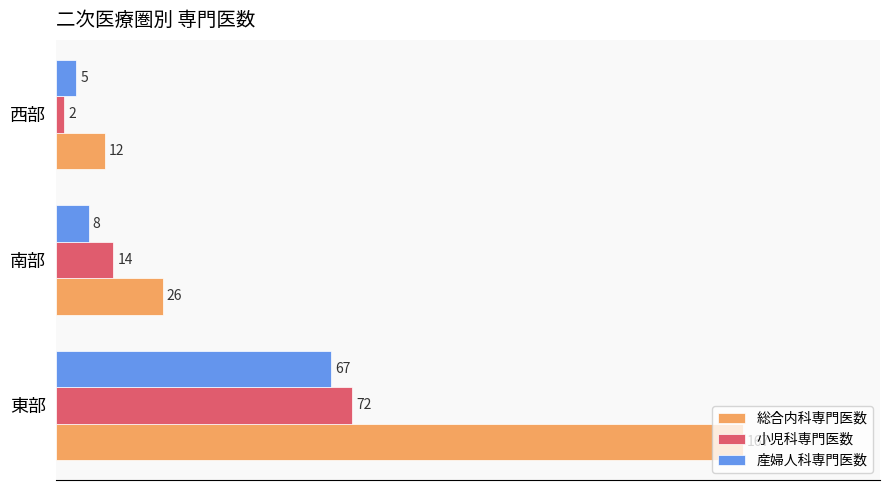

List the series in order of their peak value, lowest first.

産婦人科専門医数, 小児科専門医数, 総合内科専門医数